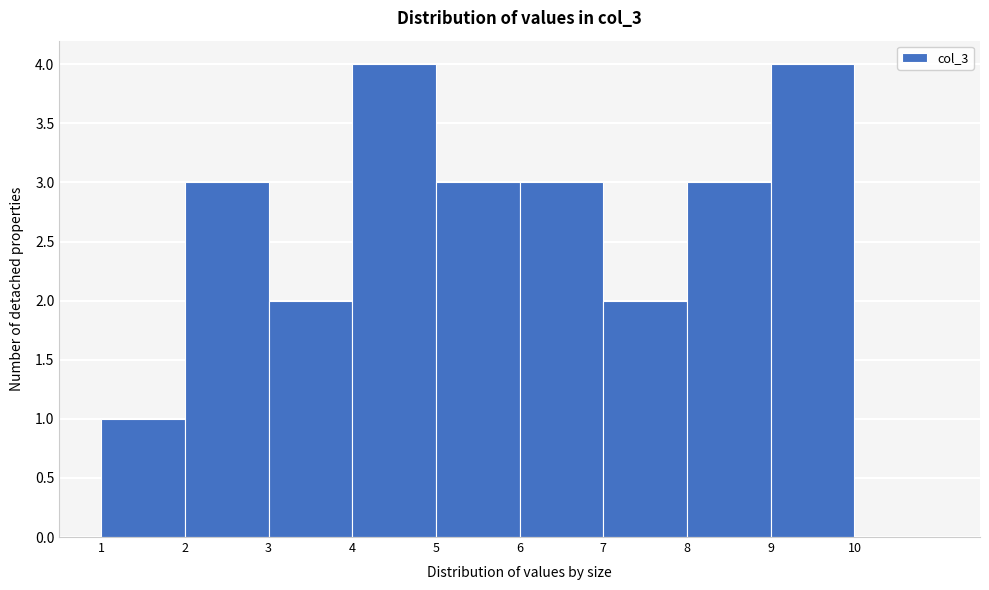

Reading left to right, transcribe this chart: for each bar, give the range it covers on the x-axis and its height. The values are not printed on the chart, so give them approximately, as read against the axis.

1 to 2: 1
2 to 3: 3
3 to 4: 2
4 to 5: 4
5 to 6: 3
6 to 7: 3
7 to 8: 2
8 to 9: 3
9 to 10: 4
10 to 11: 0